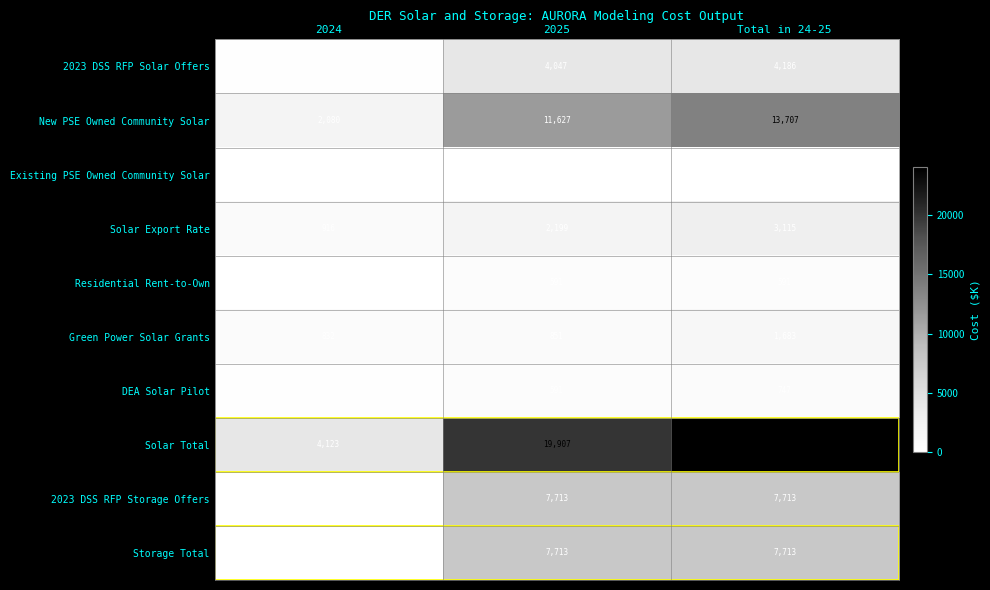

At which label does New PSE Owned Community Solar reach its peak?

Total in 24-25